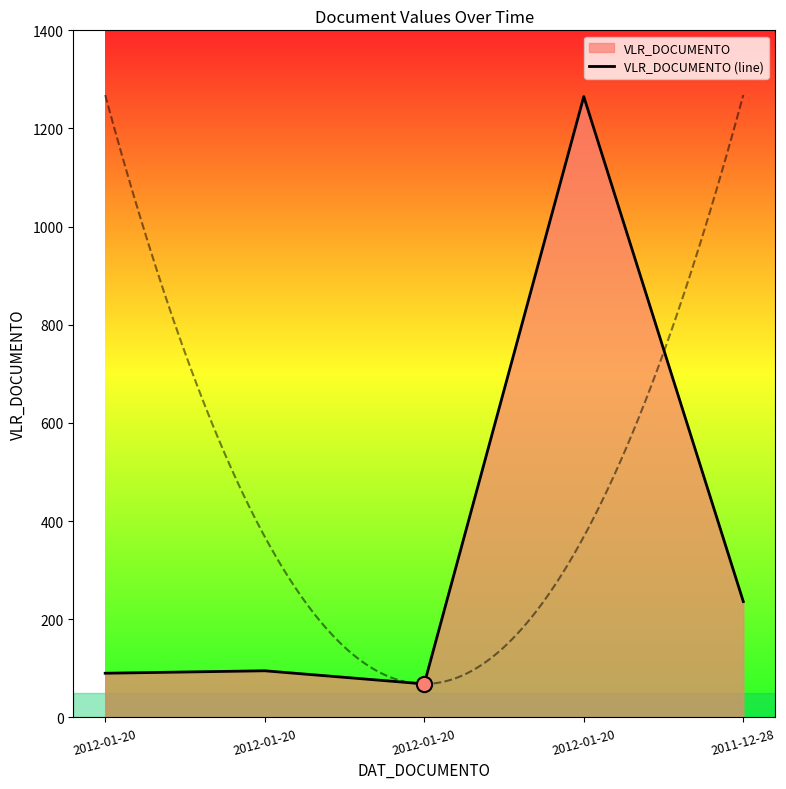

What is the change in value from 2012-01-20 to 2011-12-28?

+146.0